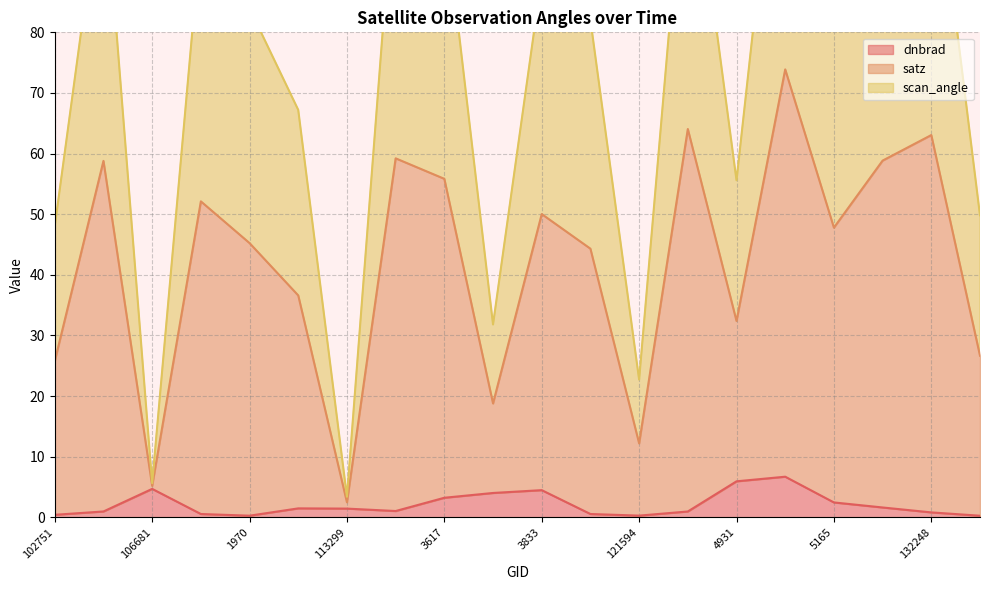

Is it true that scan_angle equals 5.2 at 106681?

True